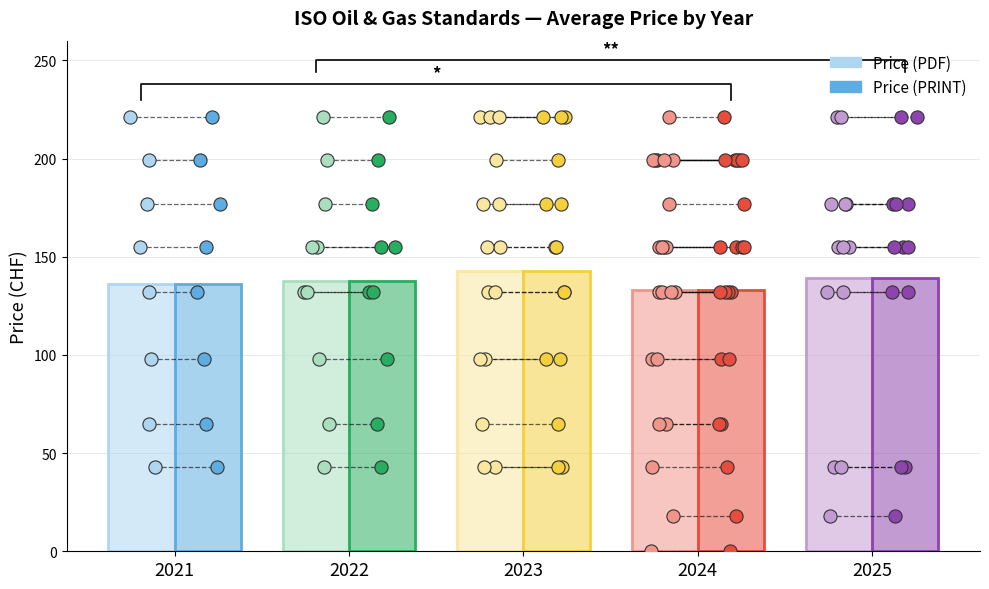

Which series contains the highest Y value?

Price (PDF)